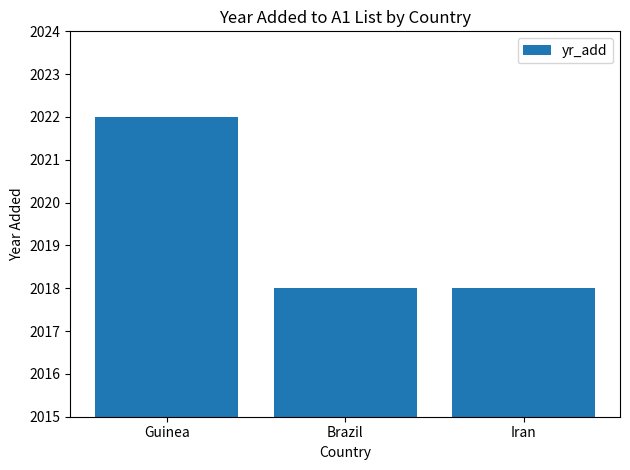

Is it true that the value at Brazil is 2018?

True